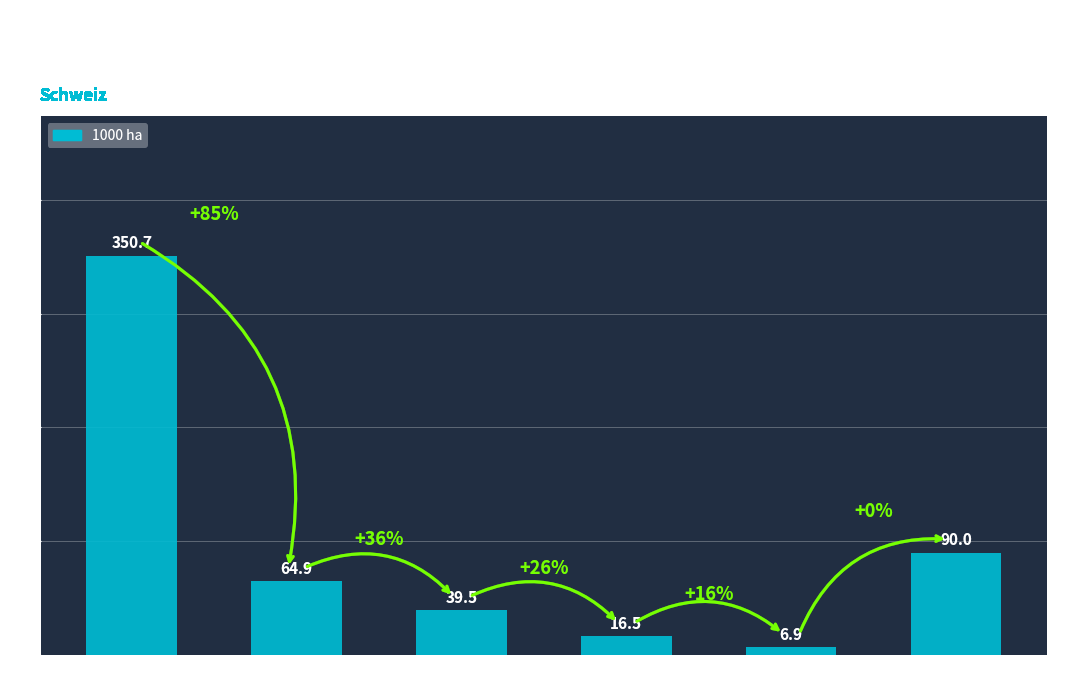

List the labels in order of value, largest first.

Jura + Mittelland, Alpensüdseite, Nordalpen West, Nordalpen Ost, Alpen Südwest, Alpen Südost